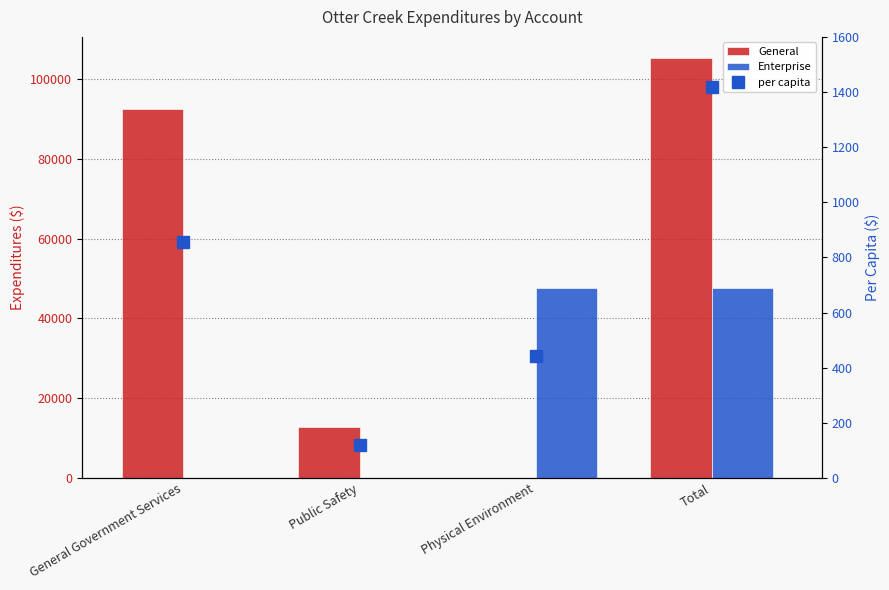

Are the bars grouped side by side (vs. stacked)?

Yes